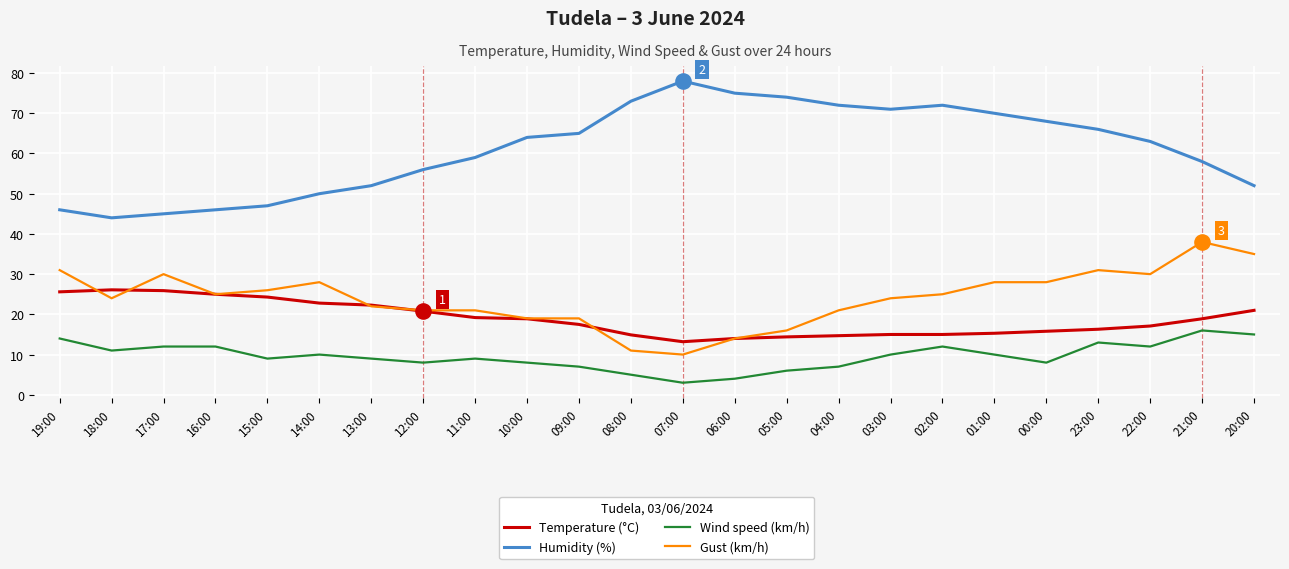

What is the total value across all series at 13:00?

105.3